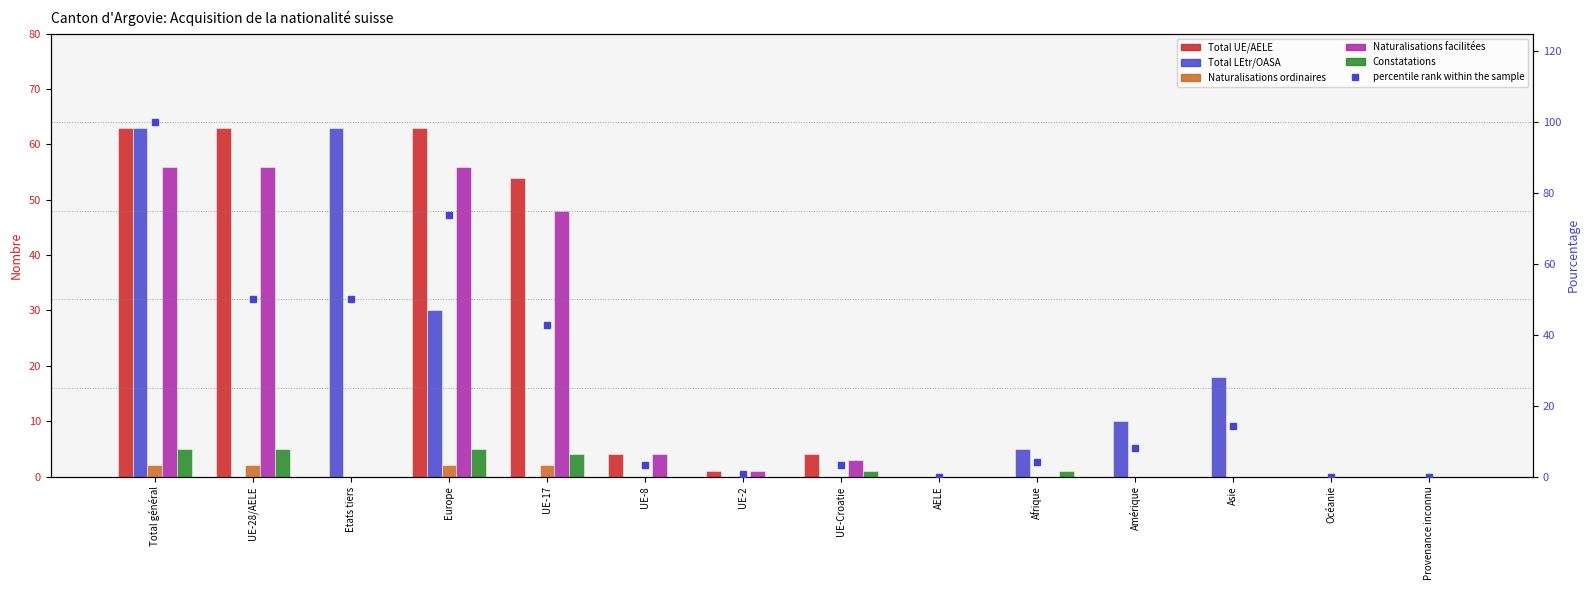

What is the label of the 8th bar from the right?

UE-2